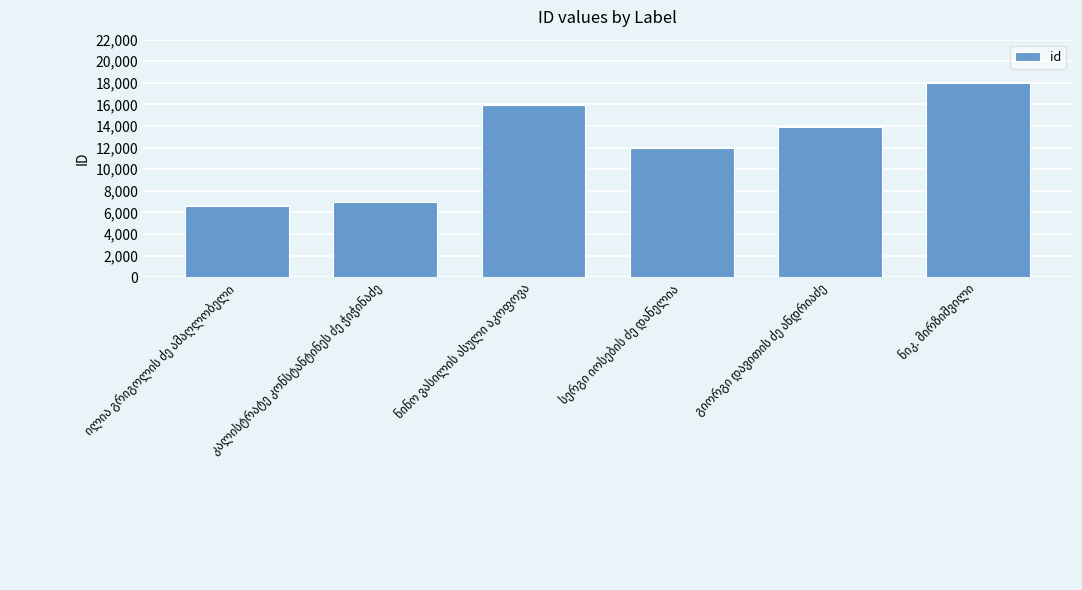

Does the chart contain stacked bars?

No